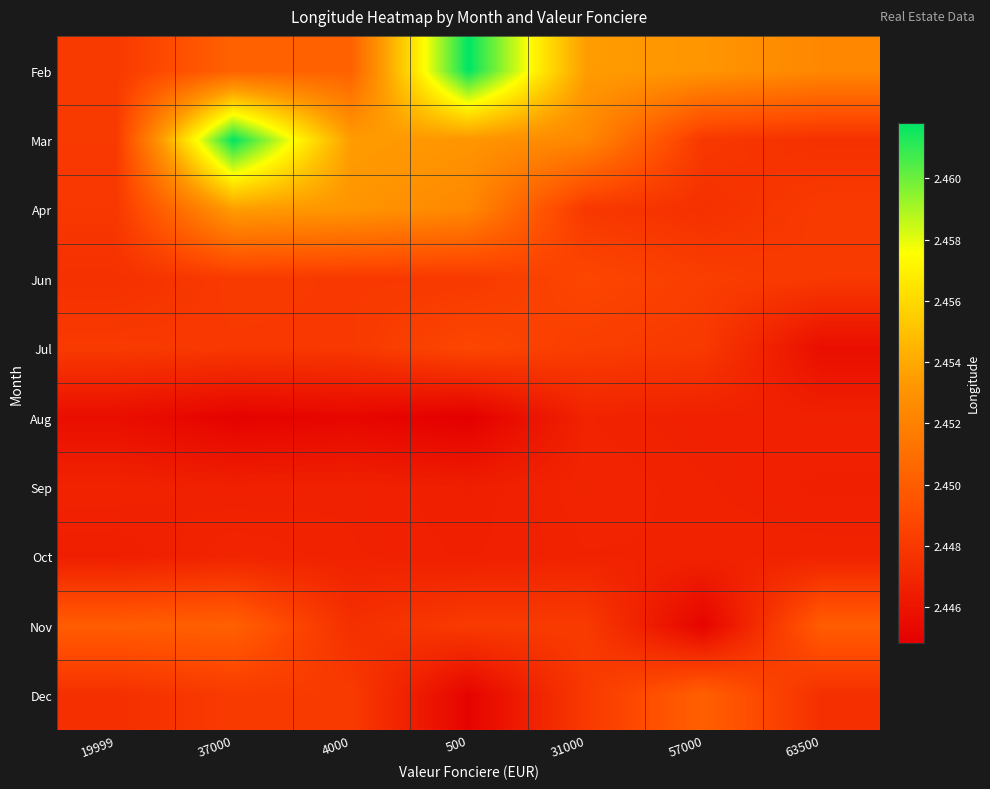

Between 37000 and 4000, which is larger?

37000